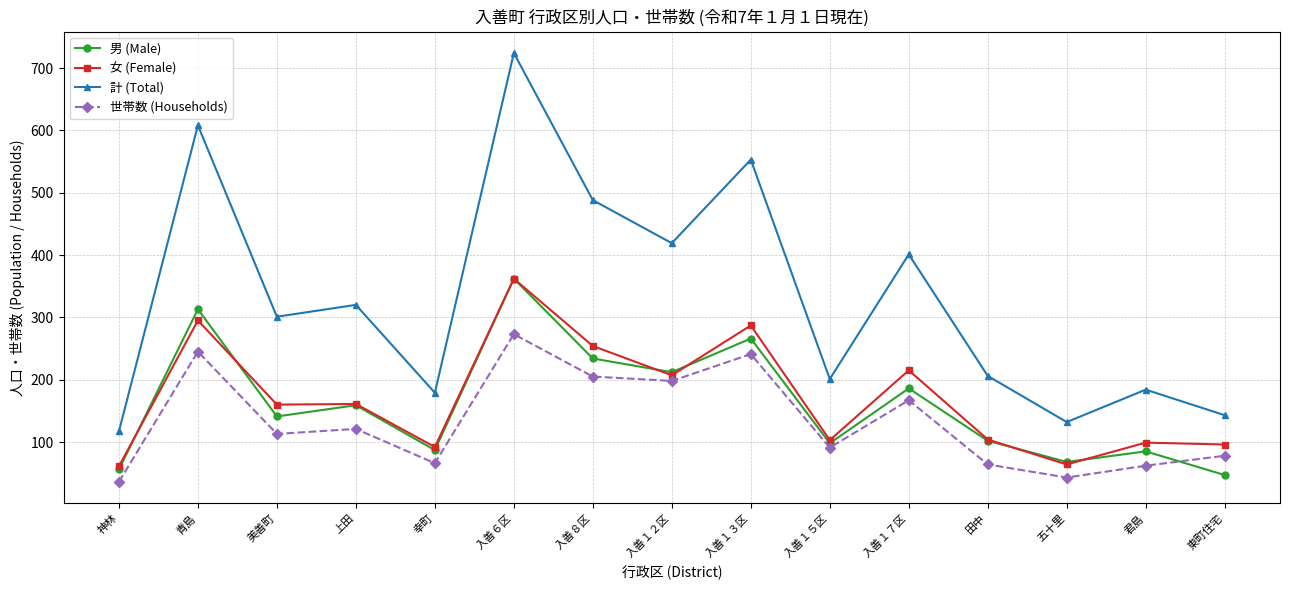

Which series has the largest range (max minus min)?

計 (Total)